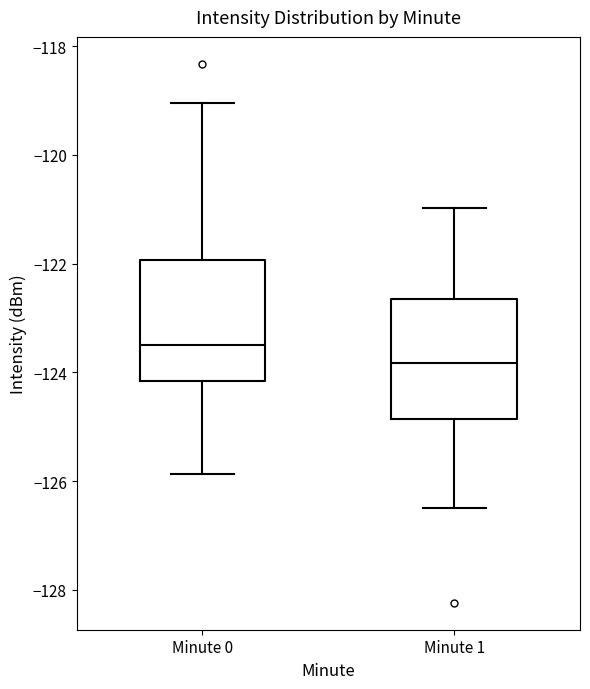

Reading left to right, read every box against the y-axis: the position of its median line, the range the box covers, and the ends of its whiskers. The values are not printed on the chart, so give them approximately, as read against the axis.

Minute 0: median -123.4, box -124.2 to -122.0, whiskers -125.8 to -119.0
Minute 1: median -123.8, box -124.8 to -122.6, whiskers -126.4 to -121.0